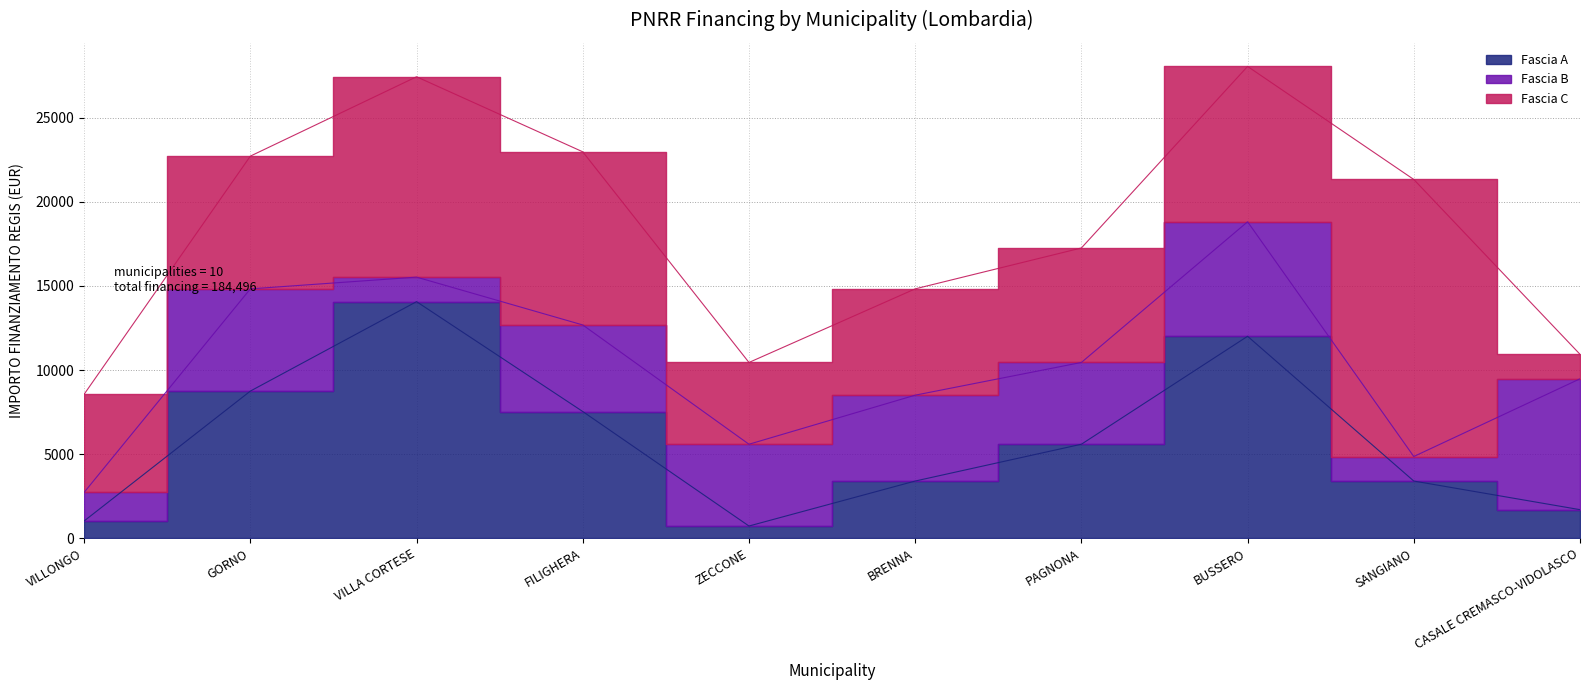

Which category has the lowest value in the Fascia B series?

VILLA CORTESE